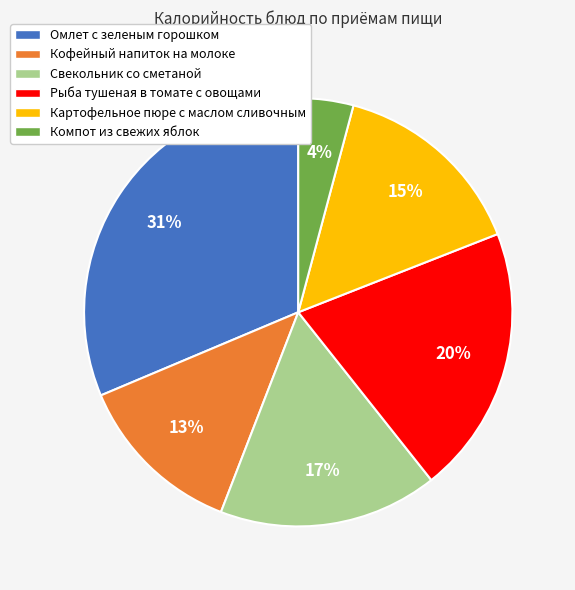

What is the largest slice in the pie chart?

Омлет с зеленым горошком